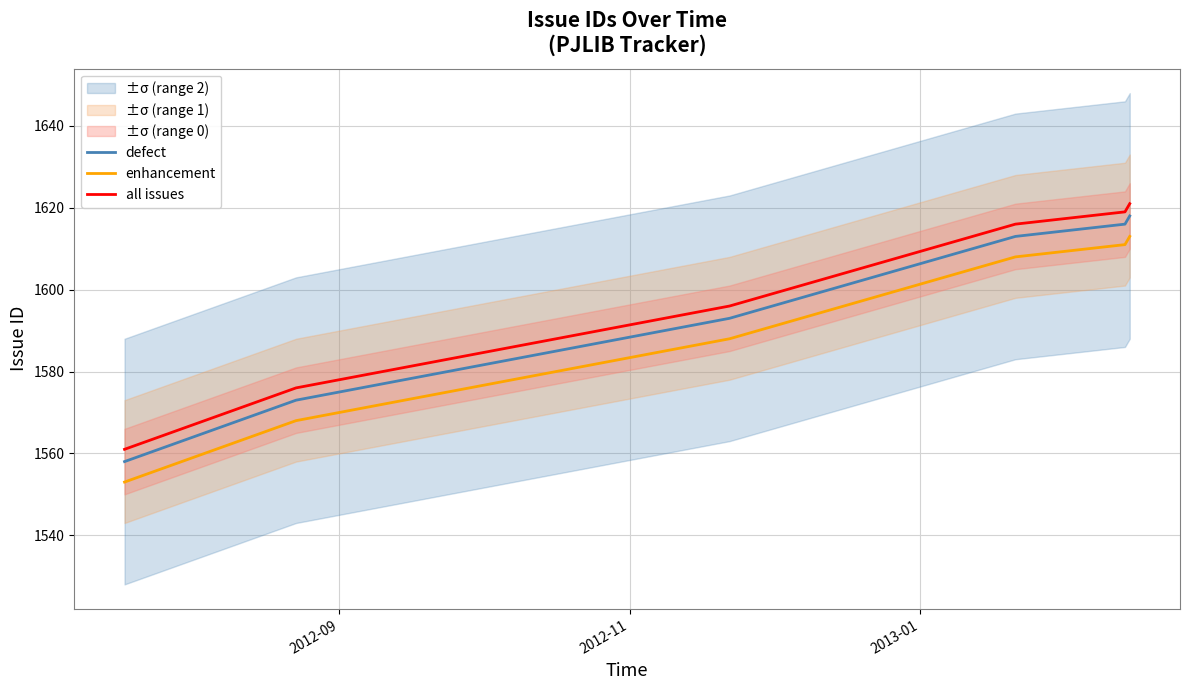

True or false: all issues and defect intersect in this chart.

False